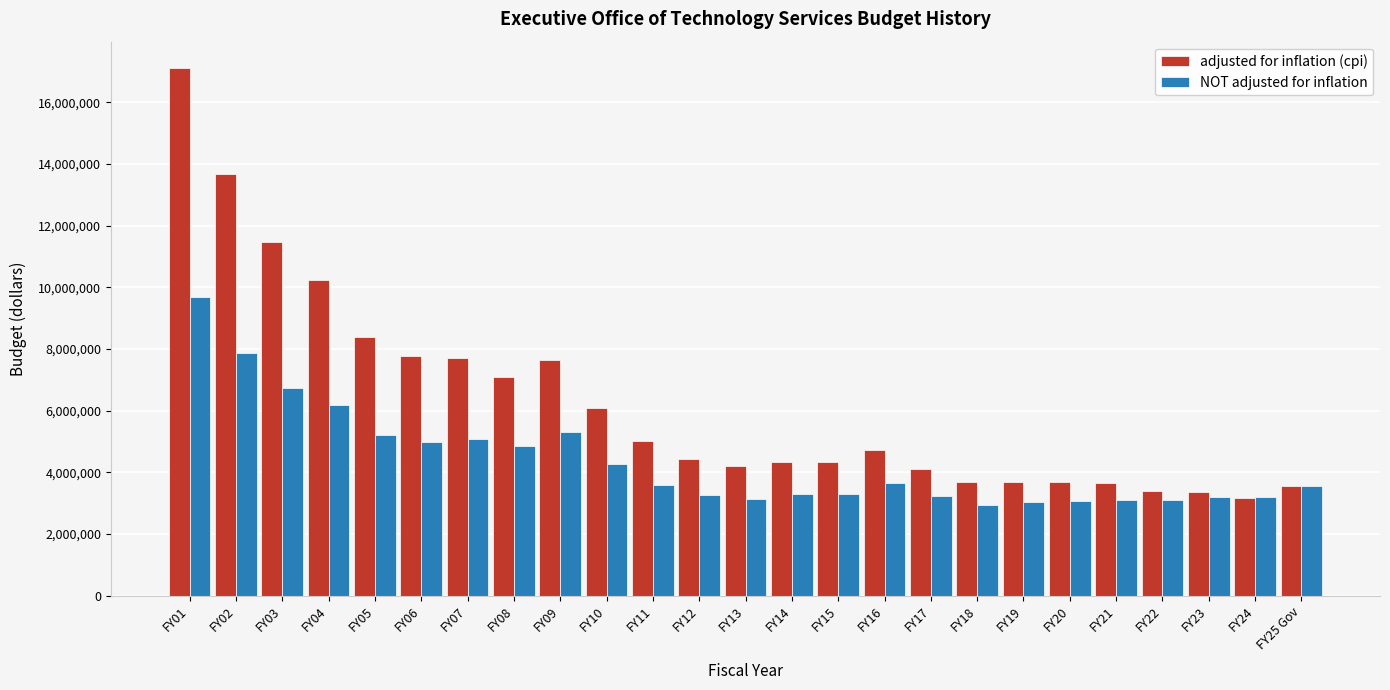

What is the highest value of the adjusted for inflation (cpi) series?

17110080